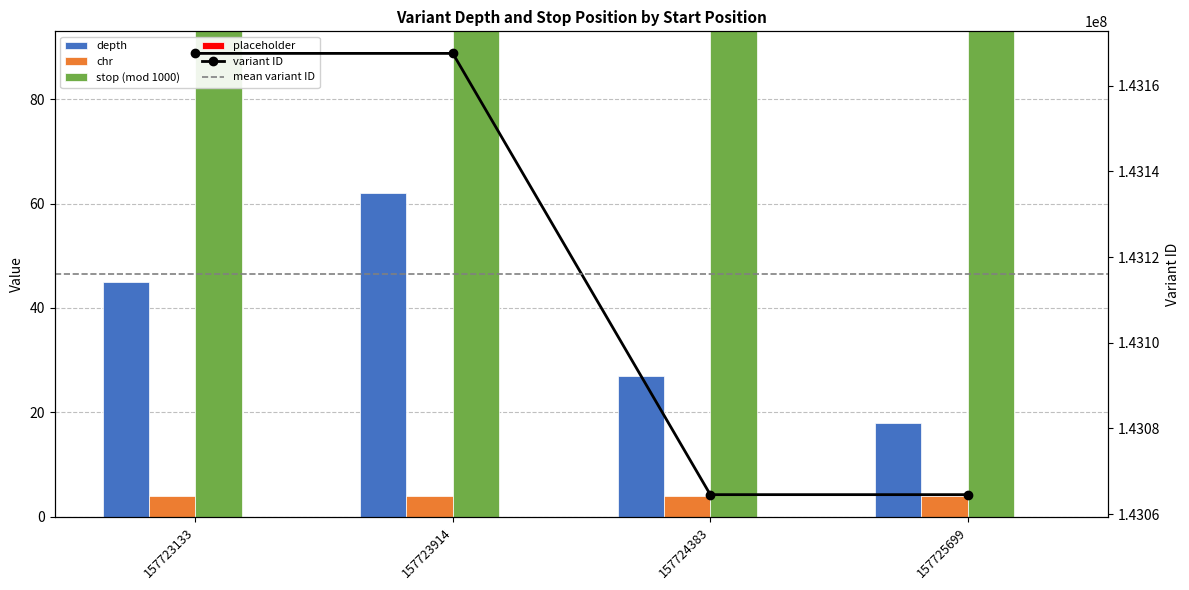

What is the greatest value displayed?

143167556